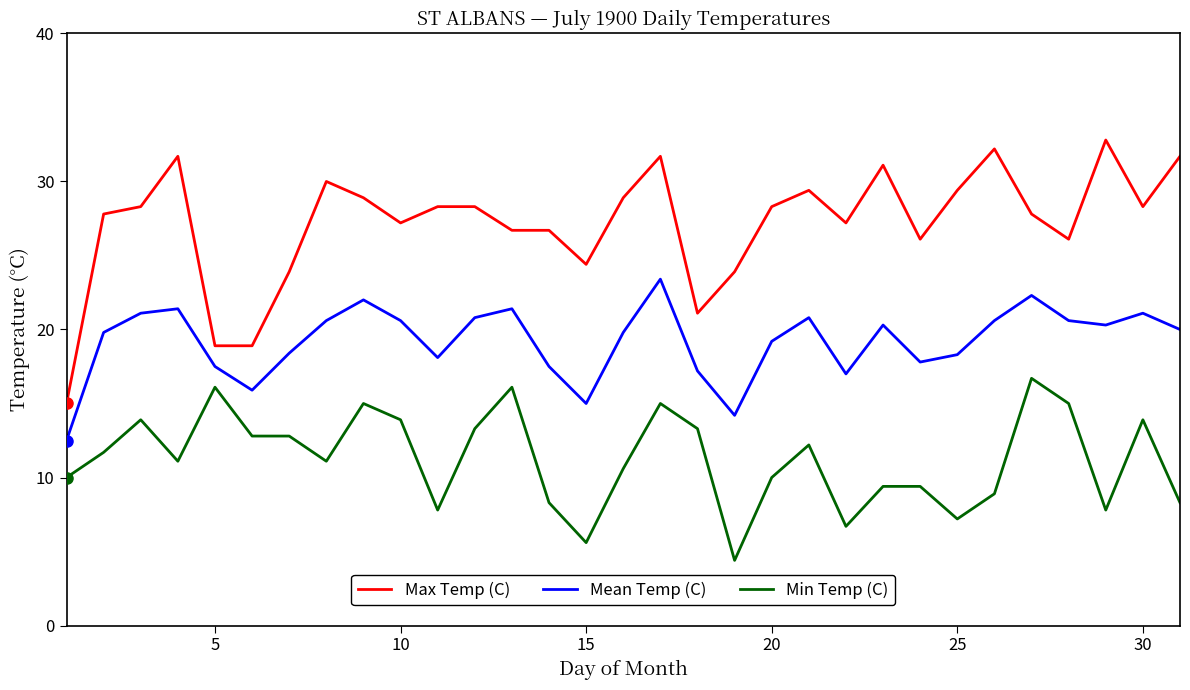

Rank the series by their maximum value, from highest to lowest.

Max Temp (C), Mean Temp (C), Min Temp (C)